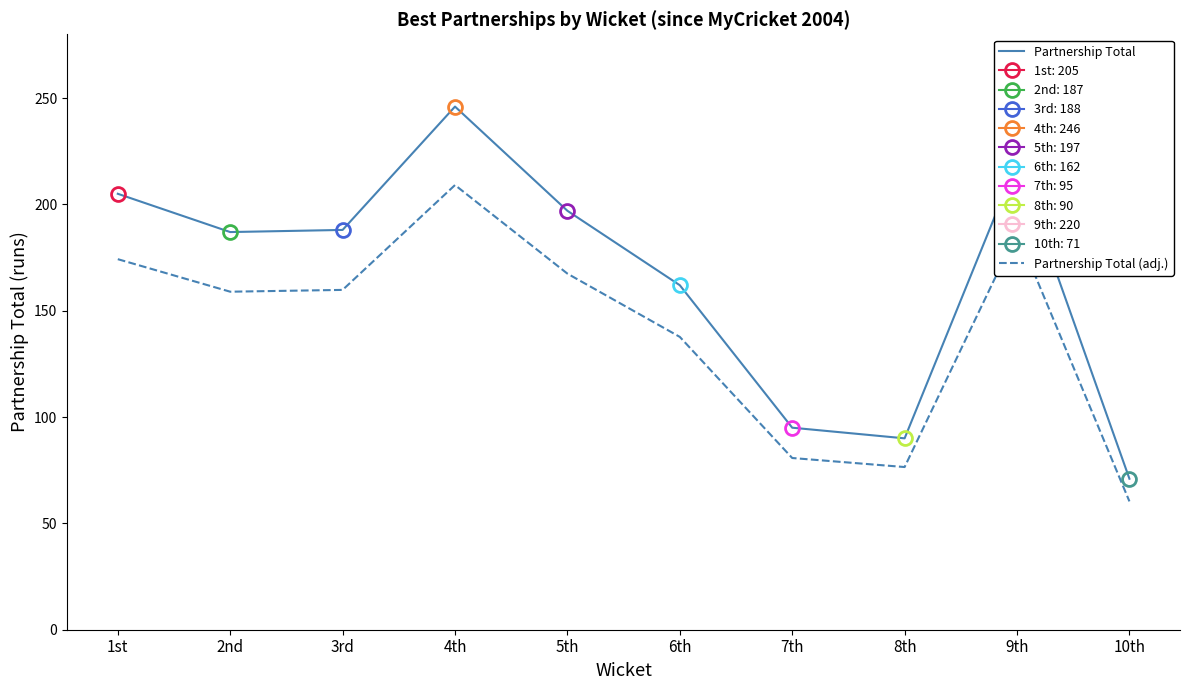

Which series has the largest total across all categories?

Partnership Total